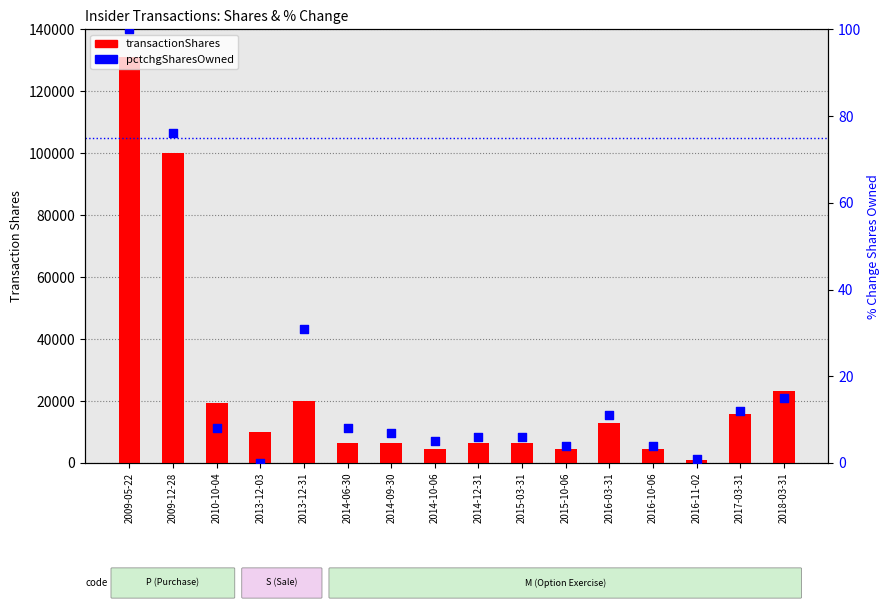

At which category is the sum across all series the highest?

2009-05-22